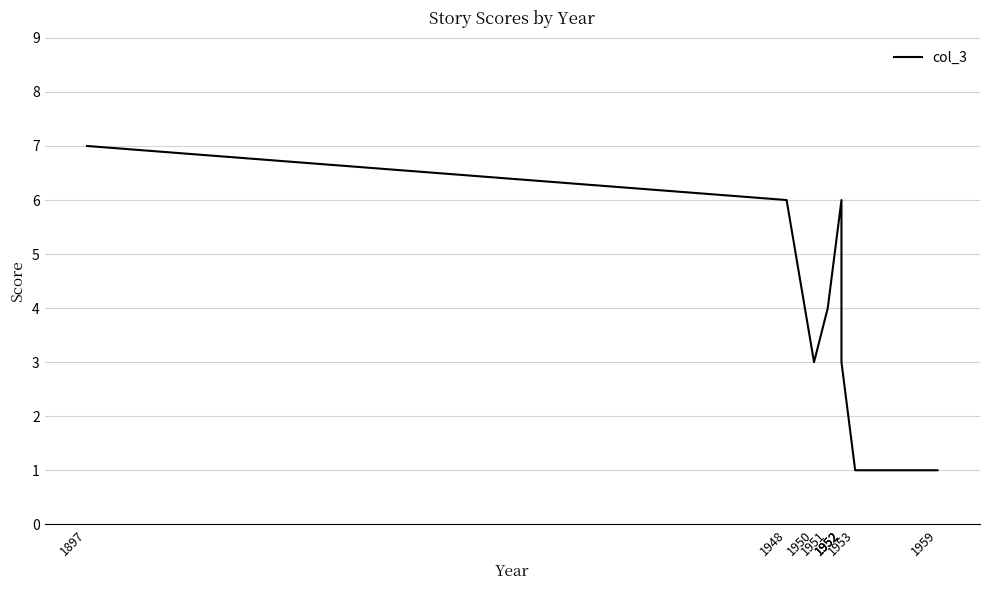

Is it true that the value at 1950 is 3?

True